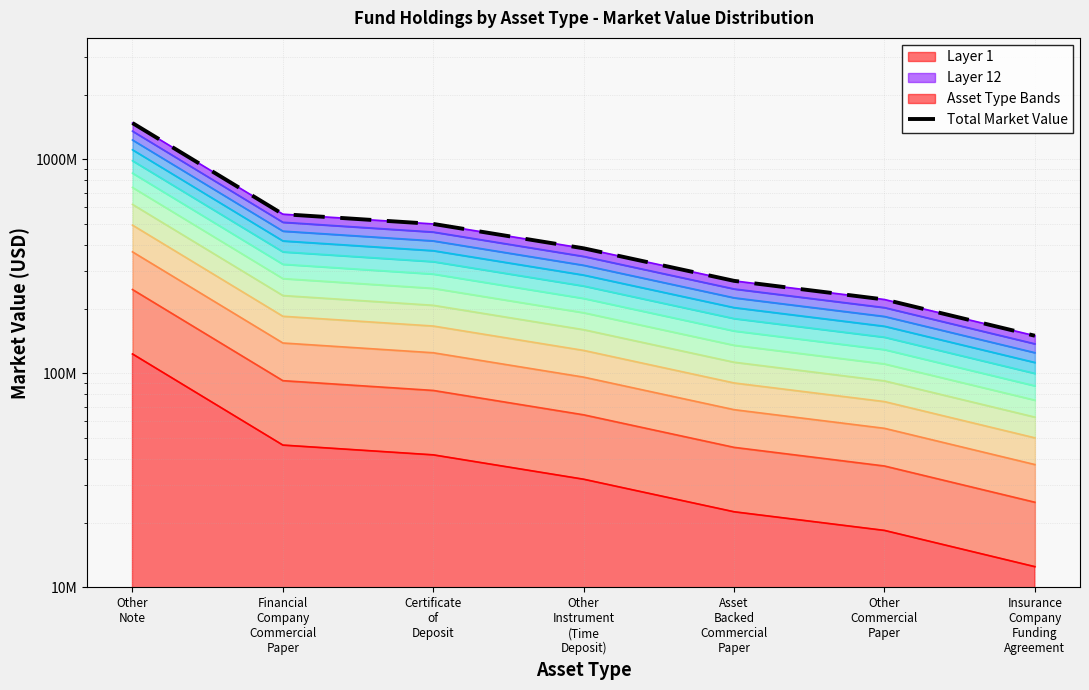

What is the difference between the values at Financial
Company
Commercial
Paper and Other
Note?

924846132